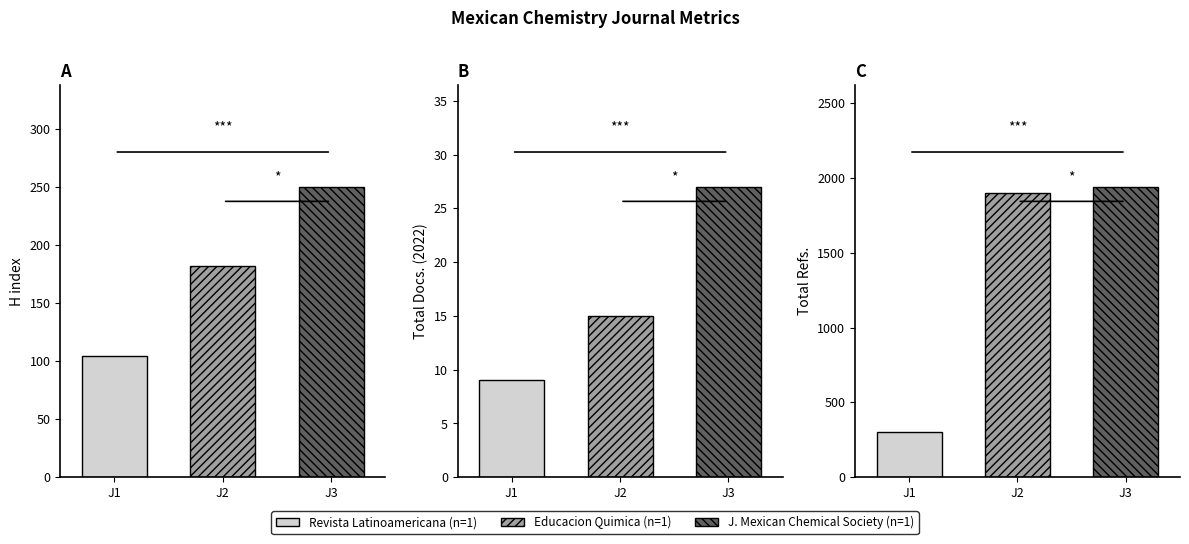

Does the chart contain any negative values?

No